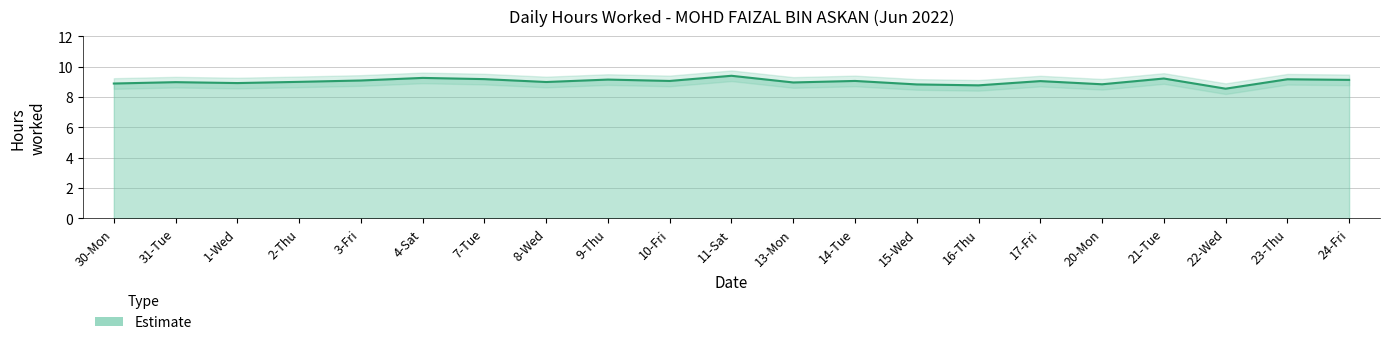

Where is the first local maximum?

31-Tue